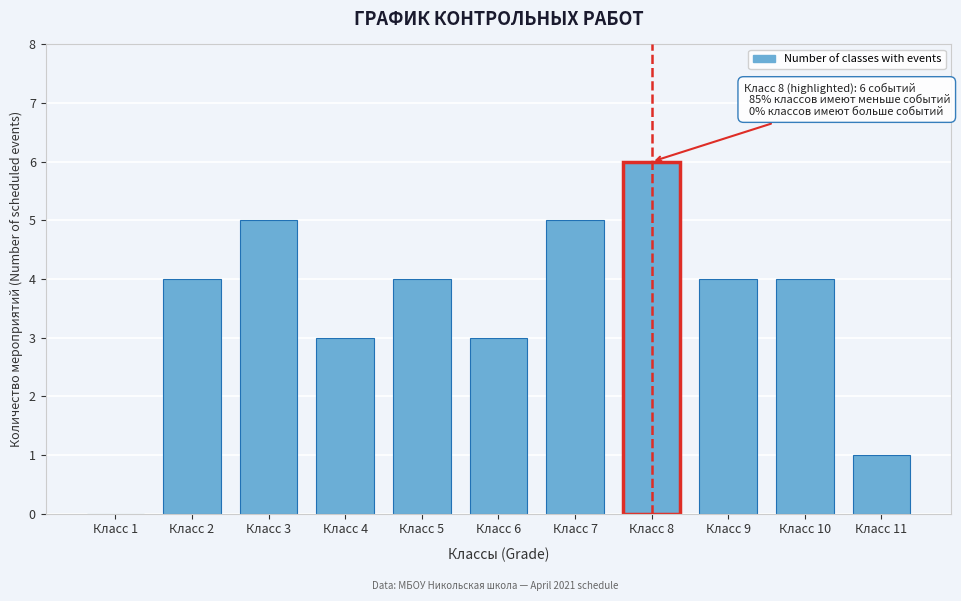

Reading left to right, what are all the values shown in this chart?

Класс 1=0	Класс 2=4	Класс 3=5	Класс 4=3	Класс 5=4	Класс 6=3	Класс 7=5	Класс 8=6	Класс 9=4	Класс 10=4	Класс 11=1